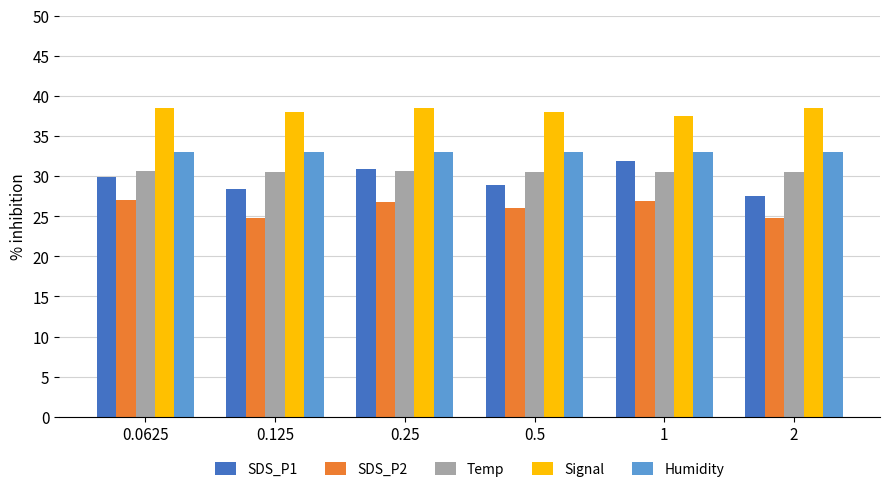

What is the difference between the maximum and minimum values in the Signal series?

1.0